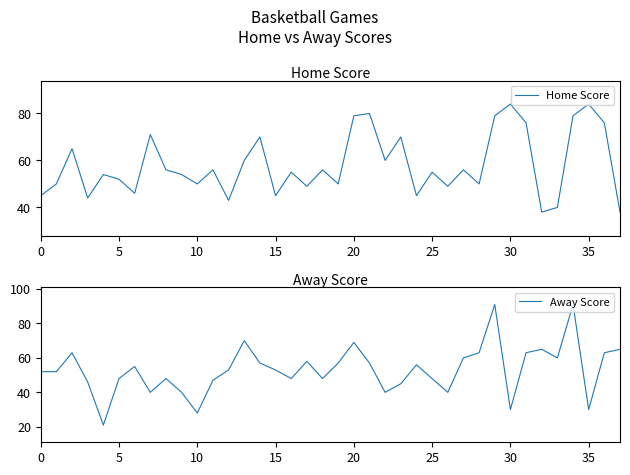

What is the minimum value for Home Score?

38